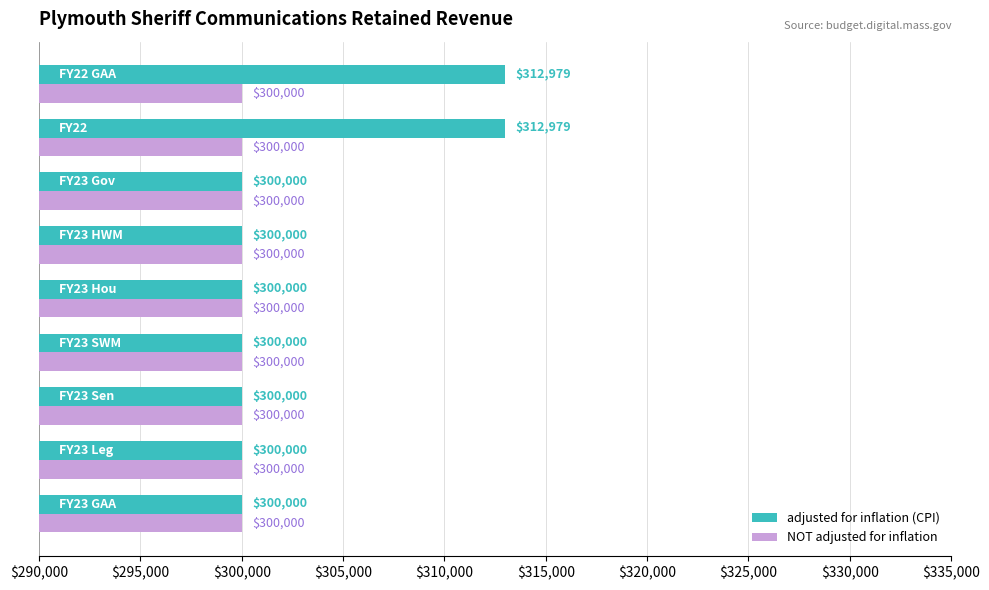

What is the sum of all adjusted for inflation (CPI) values?

2725958